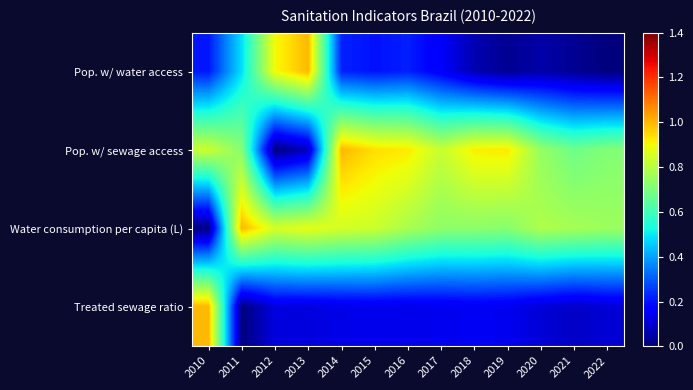

Rank the series at 2018 from highest to lowest value.

Pop. w/ sewage access, Water consumption per capita (L), Treated sewage ratio, Pop. w/ water access